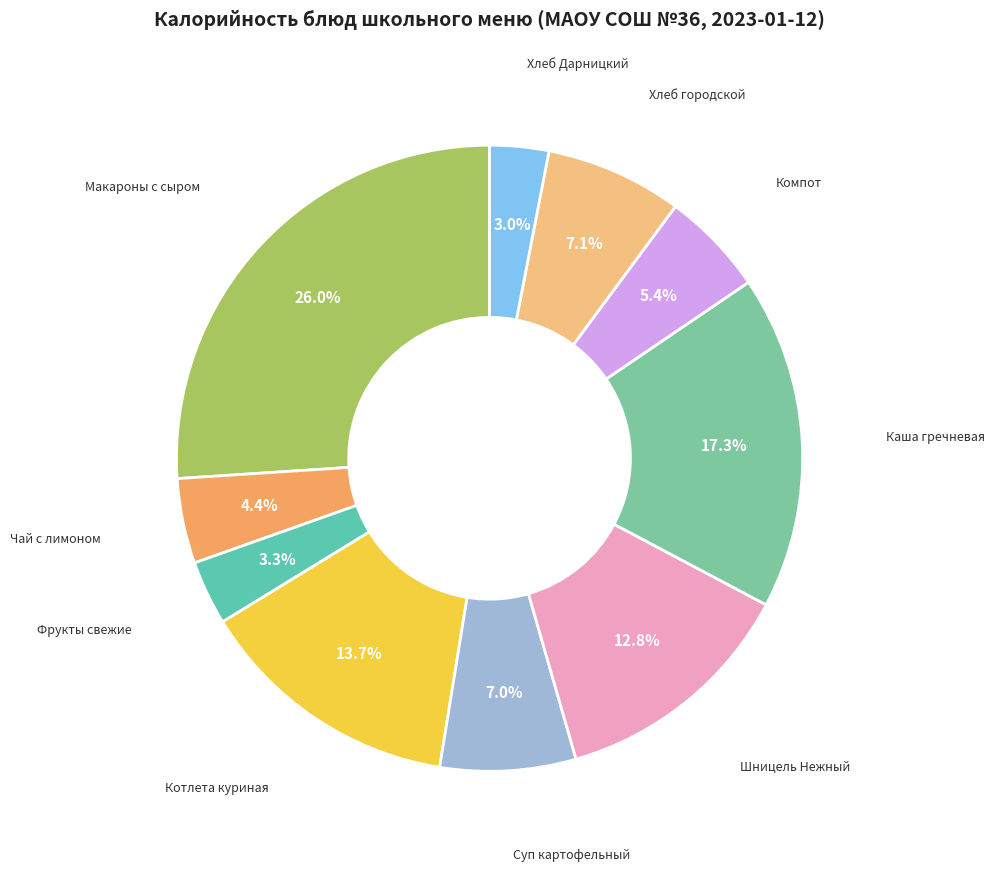

Rank the categories by value from highest to lowest.

Макароны отварные с сыром, Каша гречневая рассыпчатая, Котлета (куриная) запеченная в тесте, Шницель Нежный, Хлеб городской порциями, Суп картофельный с мясными фрикадельками, Компот из черной смородины, Чай с сахаром и лимоном, Фрукты свежие порциями, Хлеб Дарницкий порциями